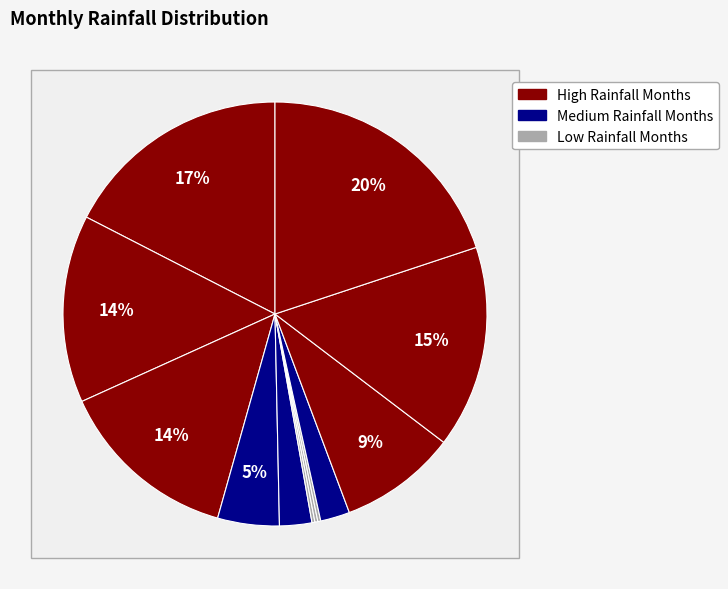

Do Nov and Feb together represent more than half of the pie?

No